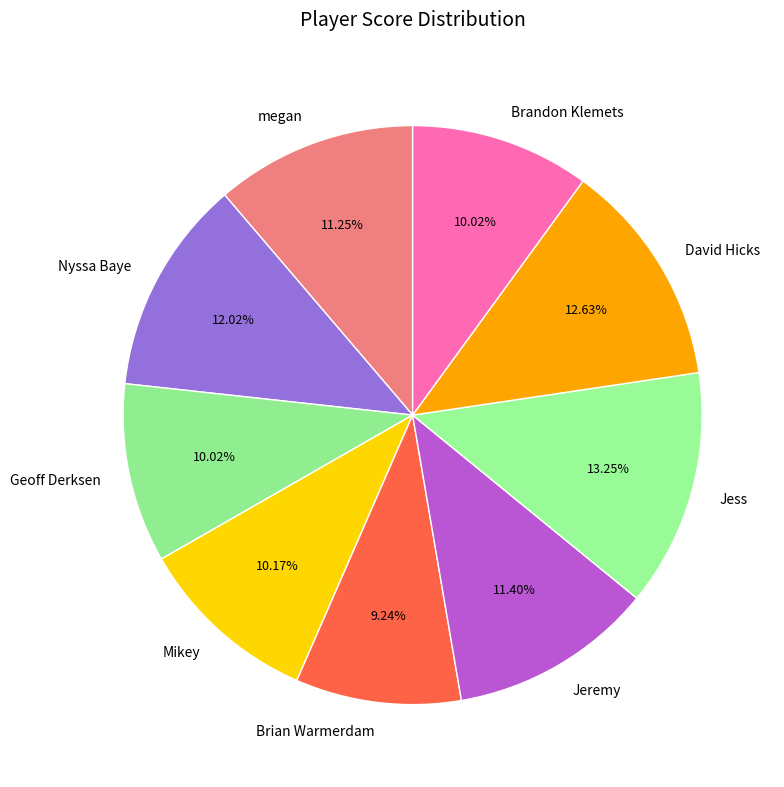

To the nearest percent, what is the average slice percentage?

11%